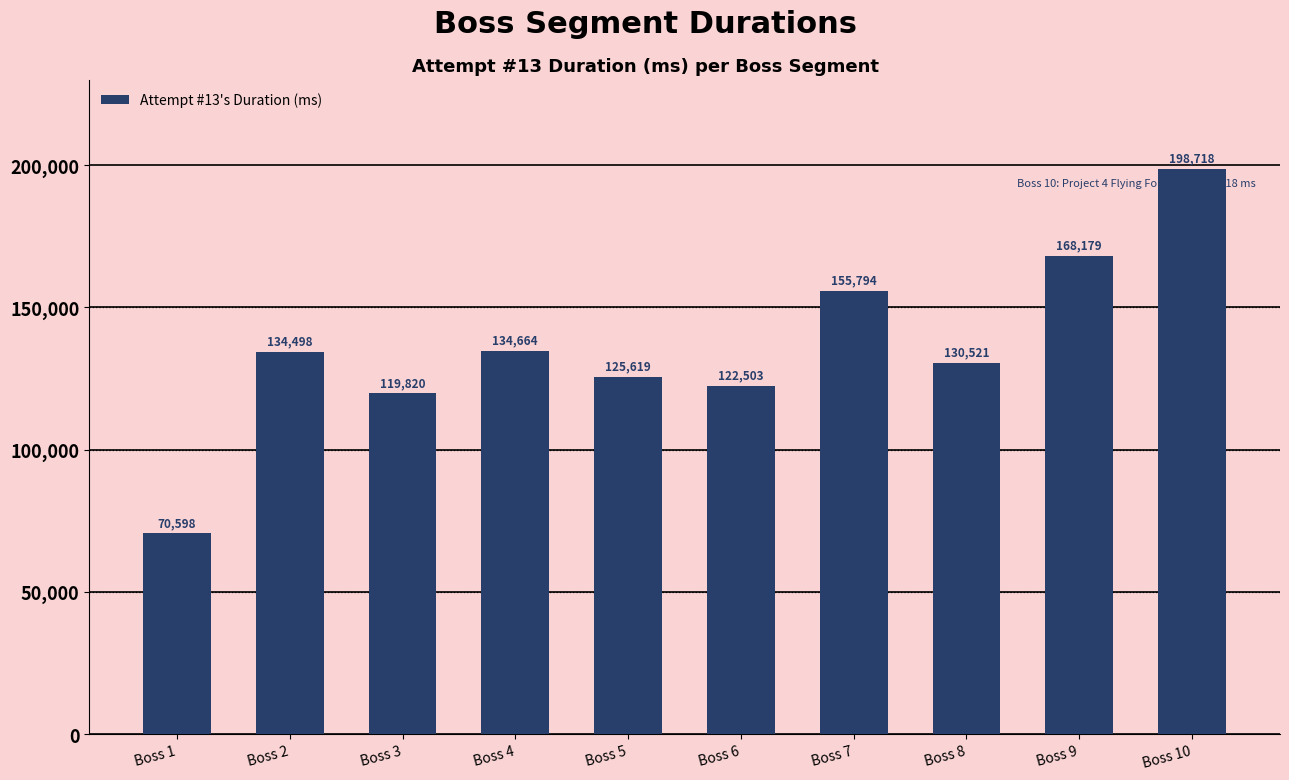

Reading left to right, extract all data points from this chart.

Boss 1=70598	Boss 2=134498	Boss 3=119820	Boss 4=134664	Boss 5=125619	Boss 6=122503	Boss 7=155794	Boss 8=130521	Boss 9=168179	Boss 10=198718